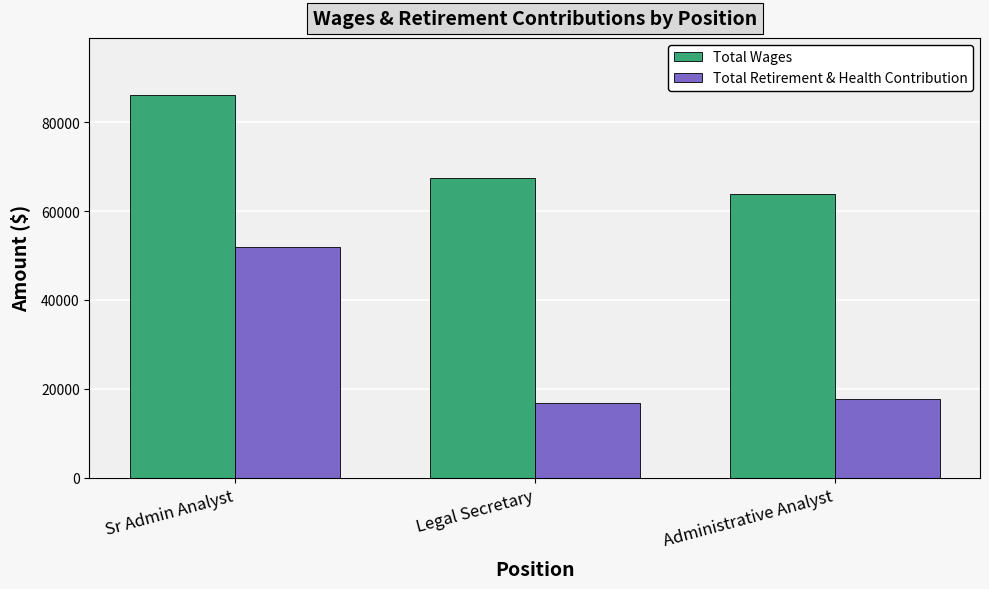

Reading left to right, extract all data points from this chart.

Total Wages: Sr Admin Analyst=86078	Legal Secretary=67528	Administrative Analyst=63943
Total Retirement & Health Contribution: Sr Admin Analyst=51798	Legal Secretary=16881	Administrative Analyst=17683